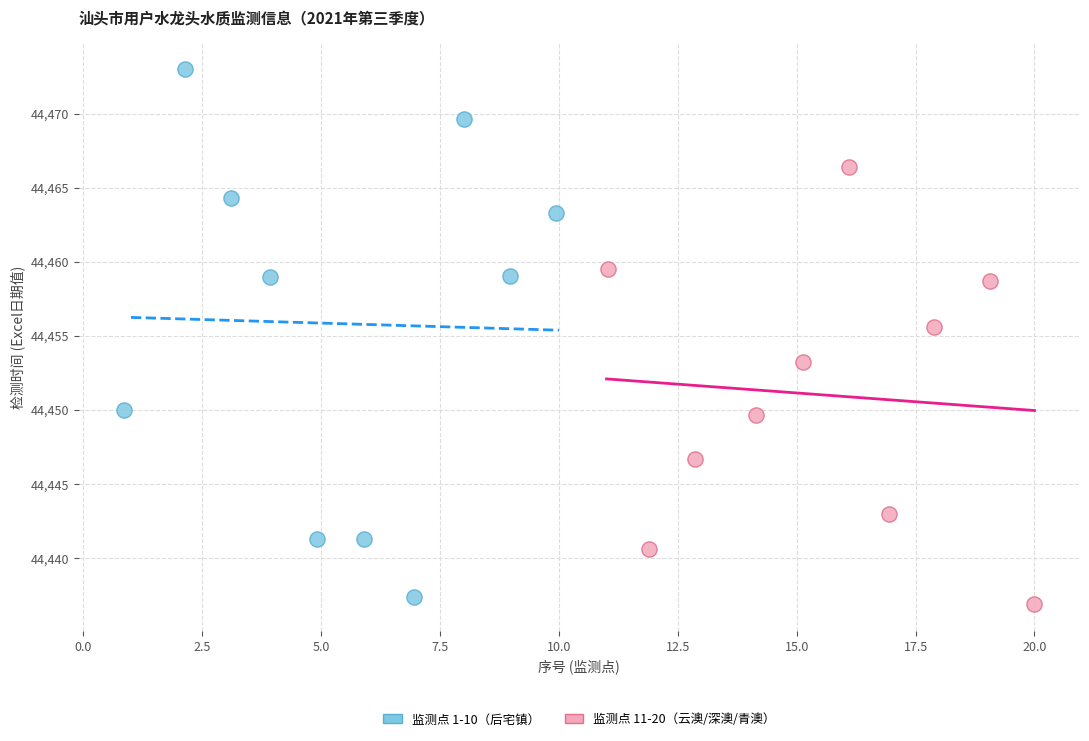

Which series has the widest spread of Y values?

监测点 1-10（后宅镇）